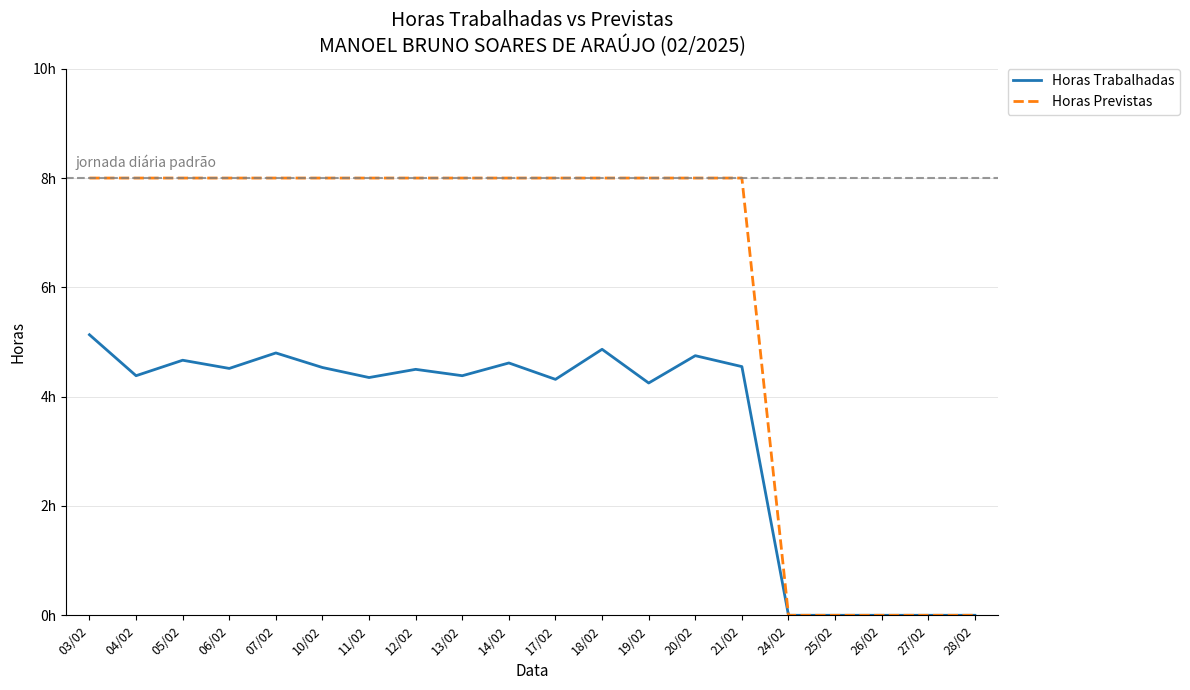

In Horas Trabalhadas, how many points are higher than both neighbors (excluding endpoints)?

6